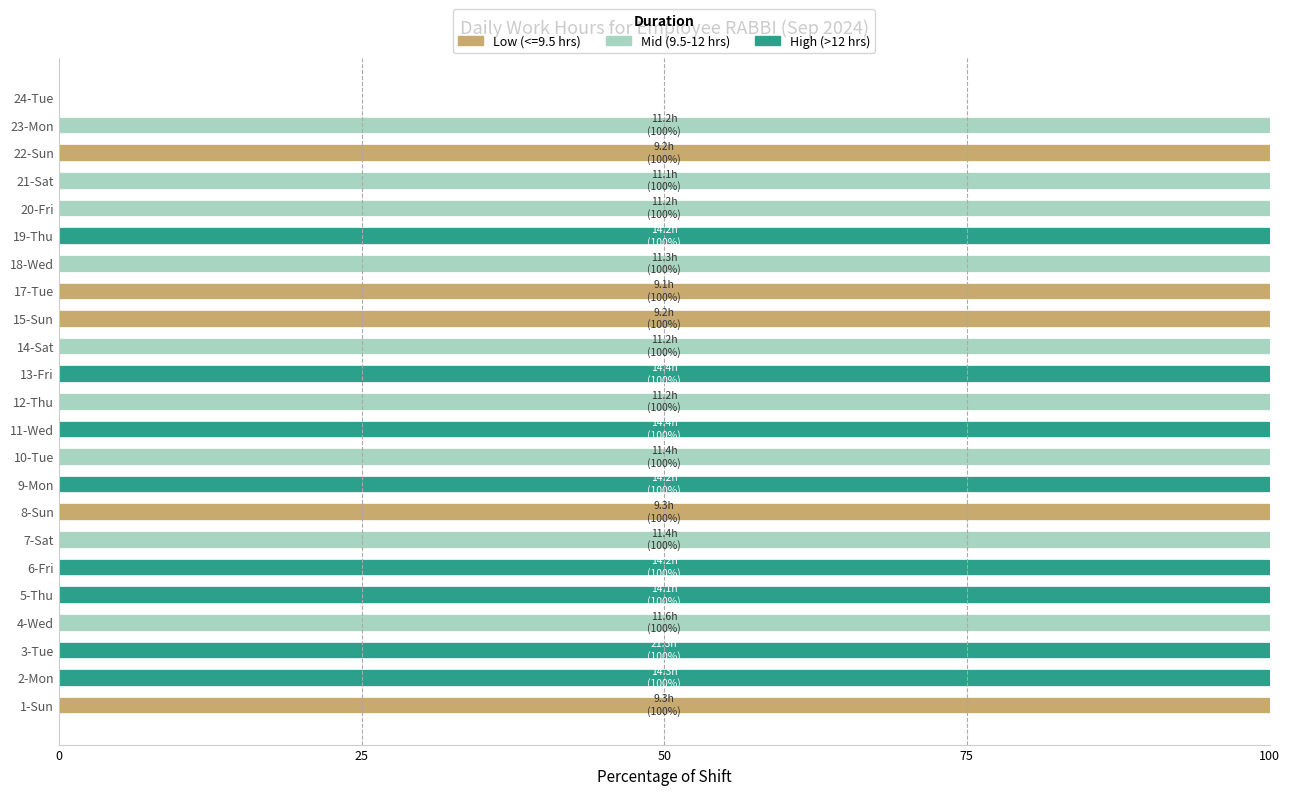

What is the total value across all series at 4-Wed?

100